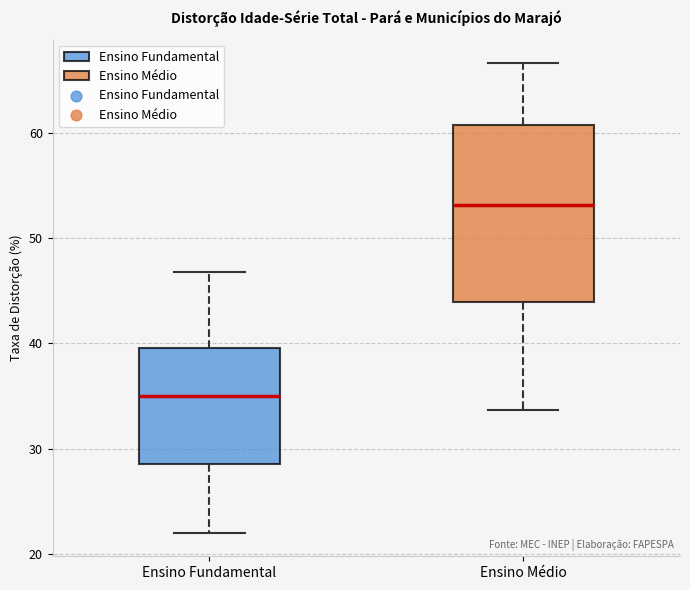

Which box has the lowest median line?

Ensino Fundamental